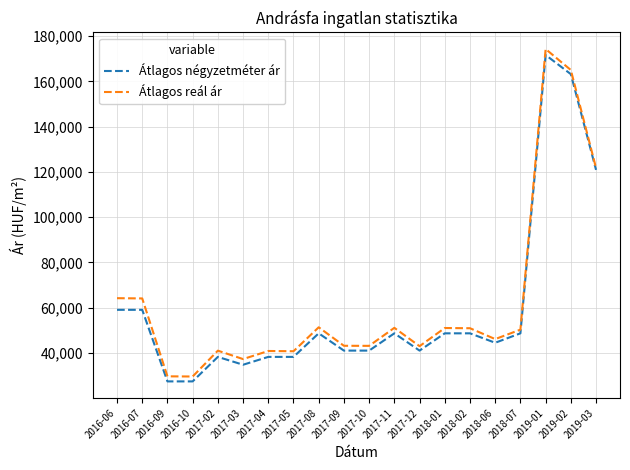

Which series changed the most between 2016-10 and 2017-02?

Átlagos reál ár